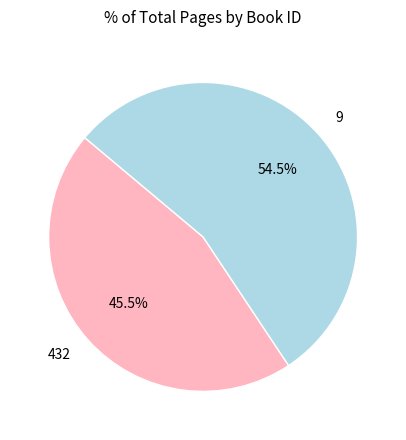

To the nearest percent, what is the combined percentage of 432 and 9?

100%